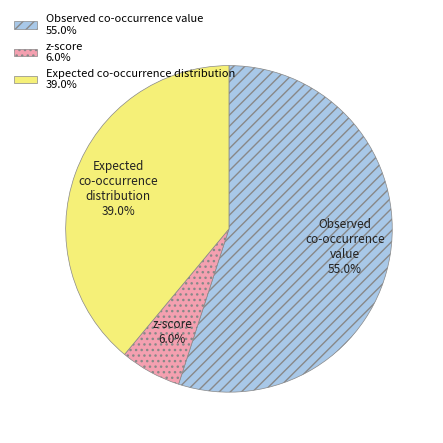

How many segments does this pie chart have?

3